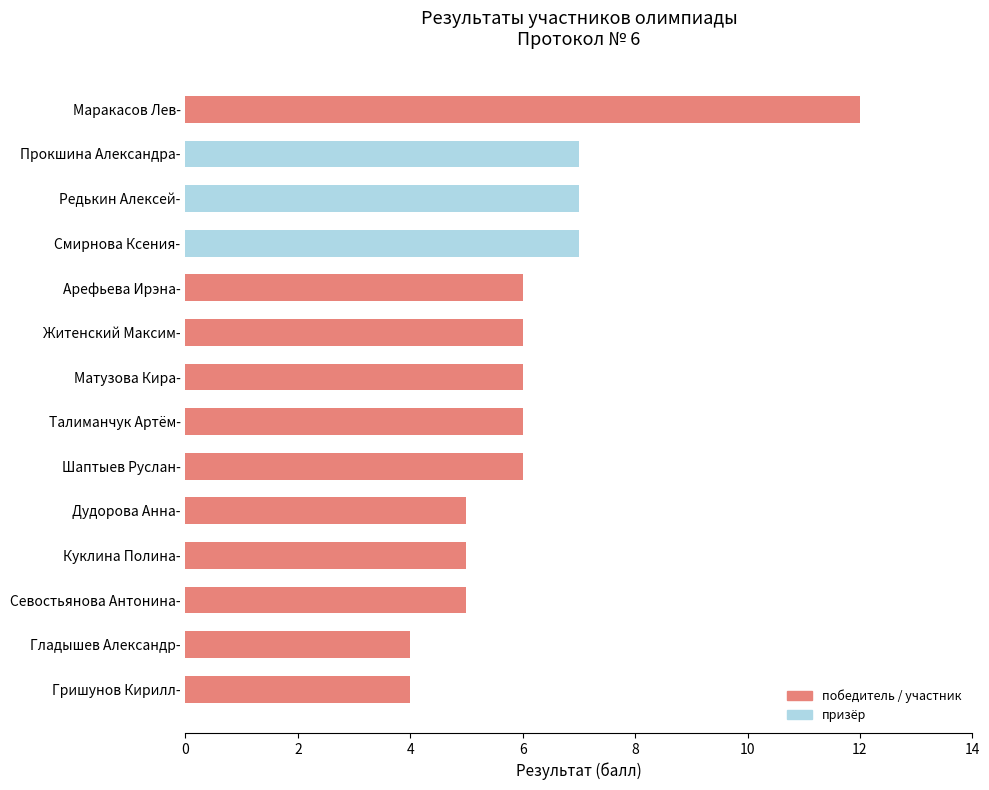

Reading top to bottom, what are all the values shown in this chart?

12	7	7	7	6	6	6	6	6	5	5	5	4	4